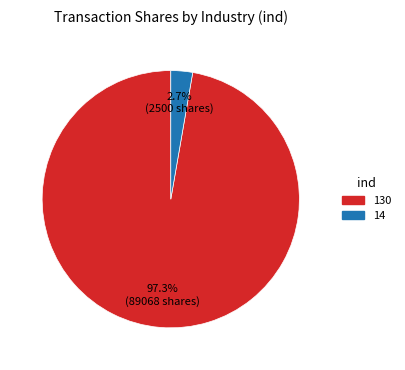

Does any single category account for the majority?

Yes